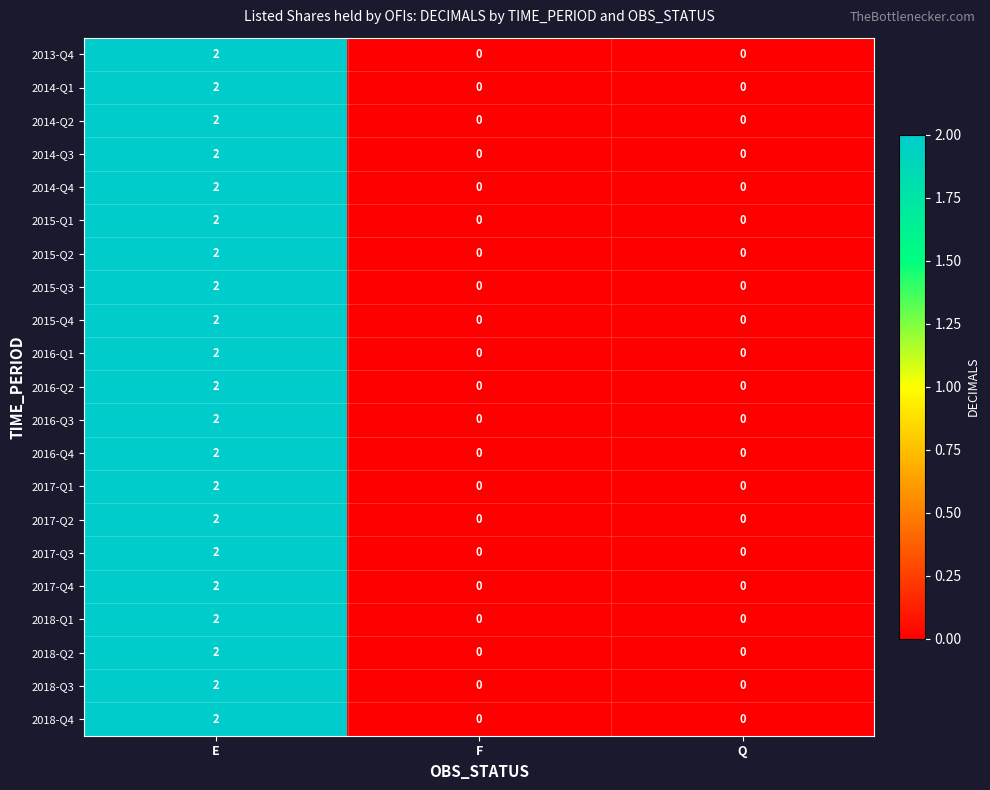

The value of 2014-Q2 at E is 2. True or false?

True